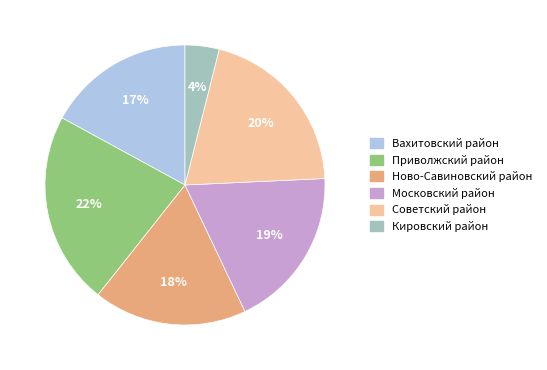

What percentage is the Московский район slice, to the nearest percent?

19%